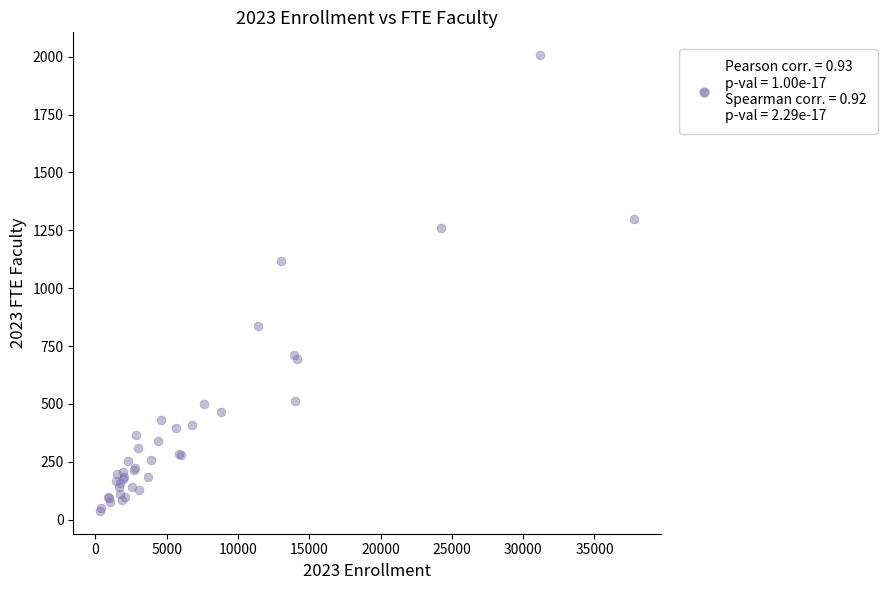

What Y value in the scatter plot is closest to 1022?

1118